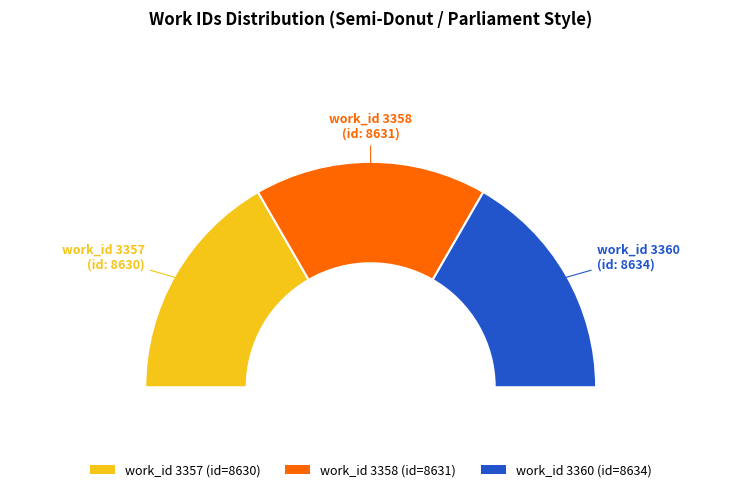

To the nearest percent, what is the combined percentage of 3357 and 3358?

67%